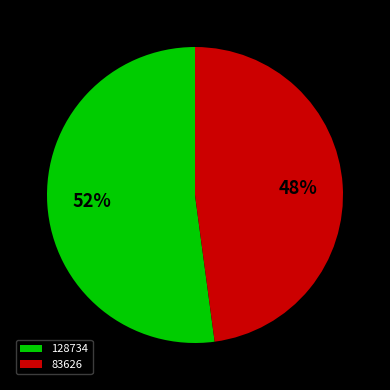

Between 128734 and 83626, which is larger?

128734